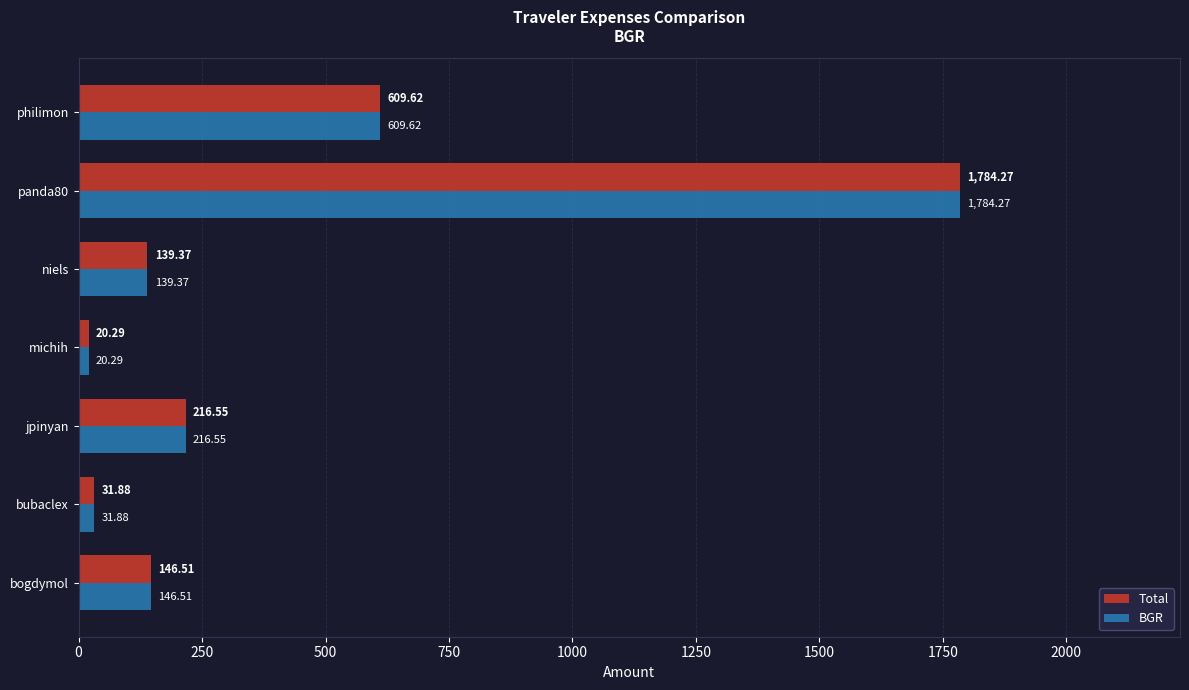

What is the difference between the second highest and minimum values in the BGR series?

589.3